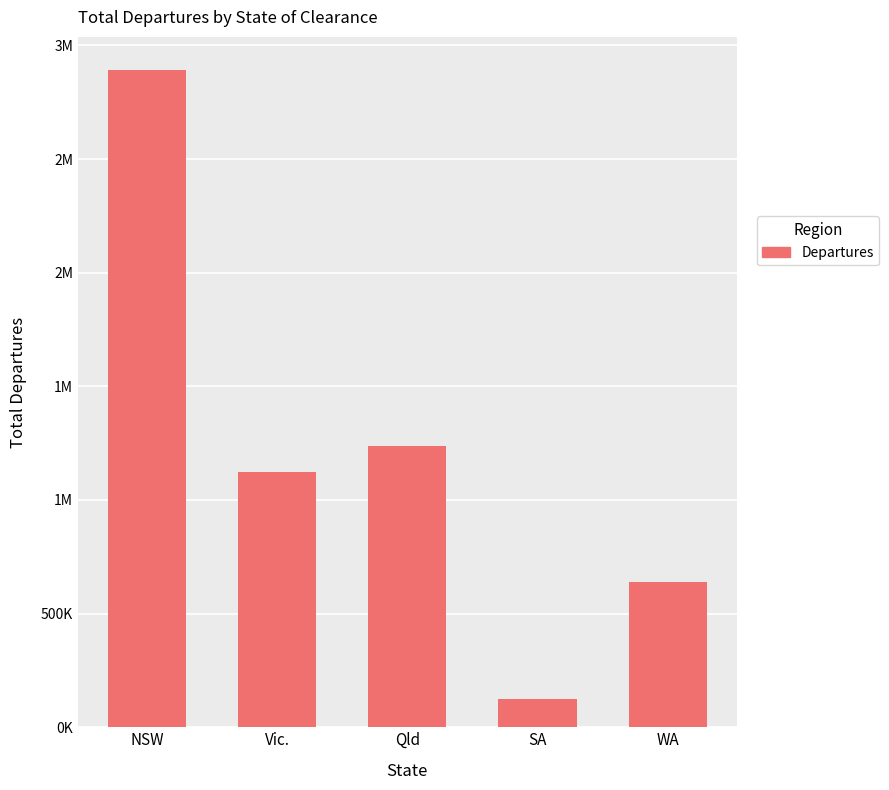

At which label is the value closest to 1509095?

Qld